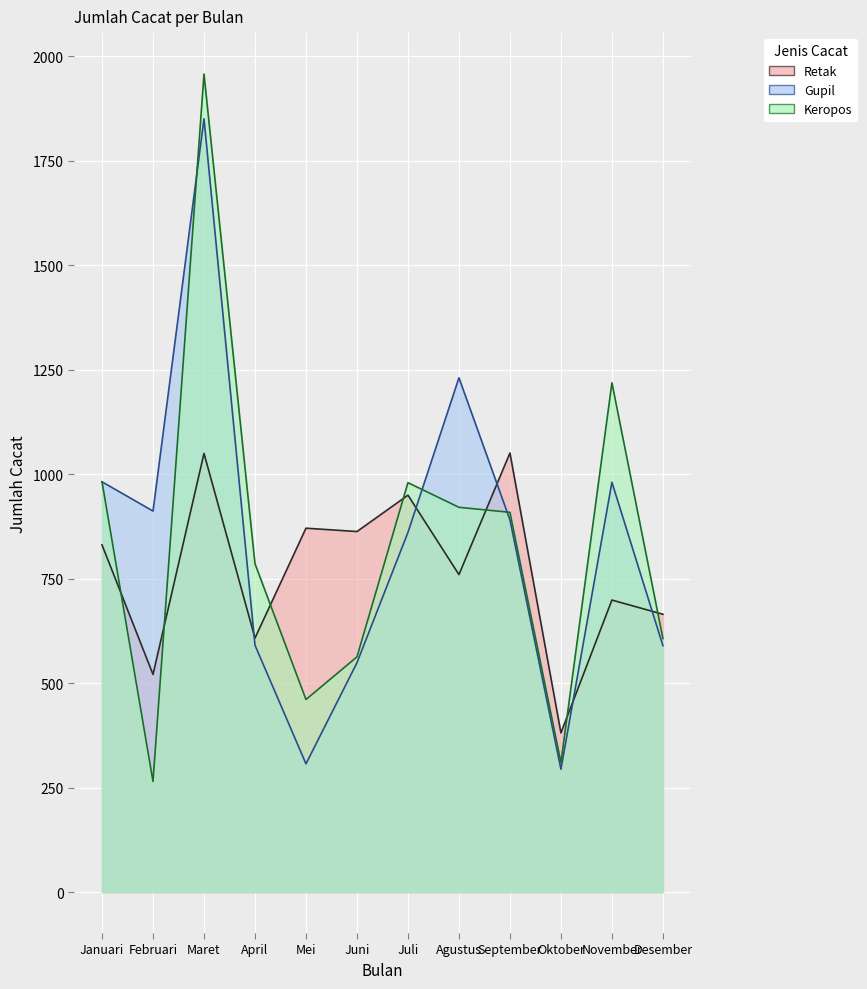

Reading left to right, extract all data points from this chart.

Retak: Januari=831	Februari=521	Maret=1050	April=608	Mei=871	Juni=863	Juli=950	Agustus=760	September=1051	Oktober=381	November=699	Desember=665
Gupil: Januari=982	Februari=912	Maret=1851	April=591	Mei=307	Juni=549	Juli=861	Agustus=1231	September=891	Oktober=294	November=981	Desember=590
Keropos: Januari=982	Februari=265	Maret=1958	April=786	Mei=461	Juni=563	Juli=980	Agustus=921	September=909	Oktober=310	November=1219	Desember=607